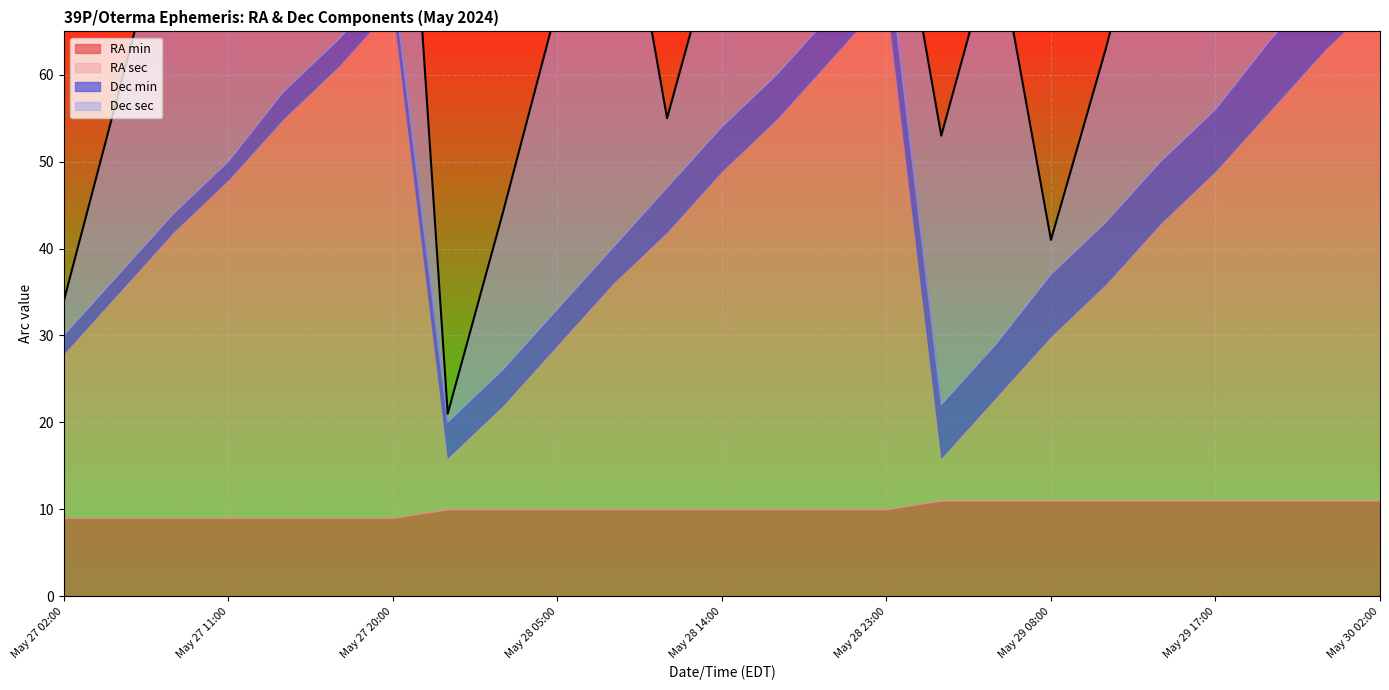

What is the minimum value for Dec min?

2